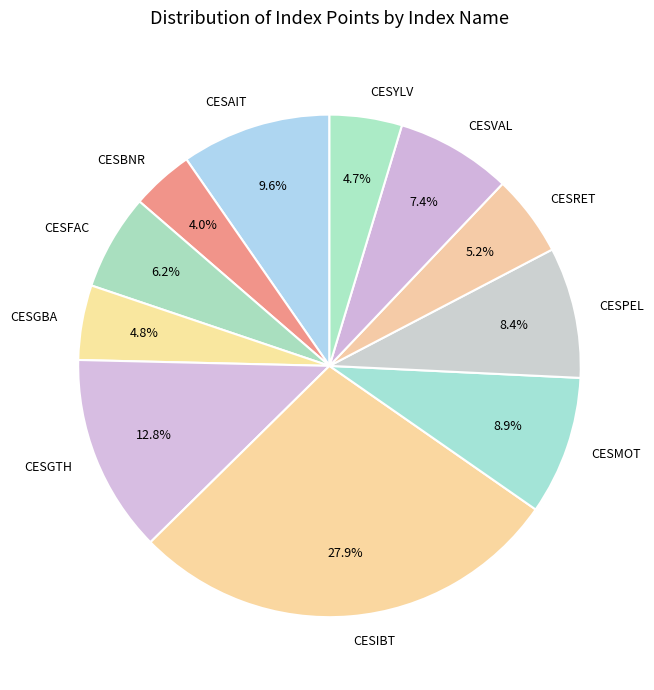

Between CESFAC and CESAIT, which is larger?

CESAIT